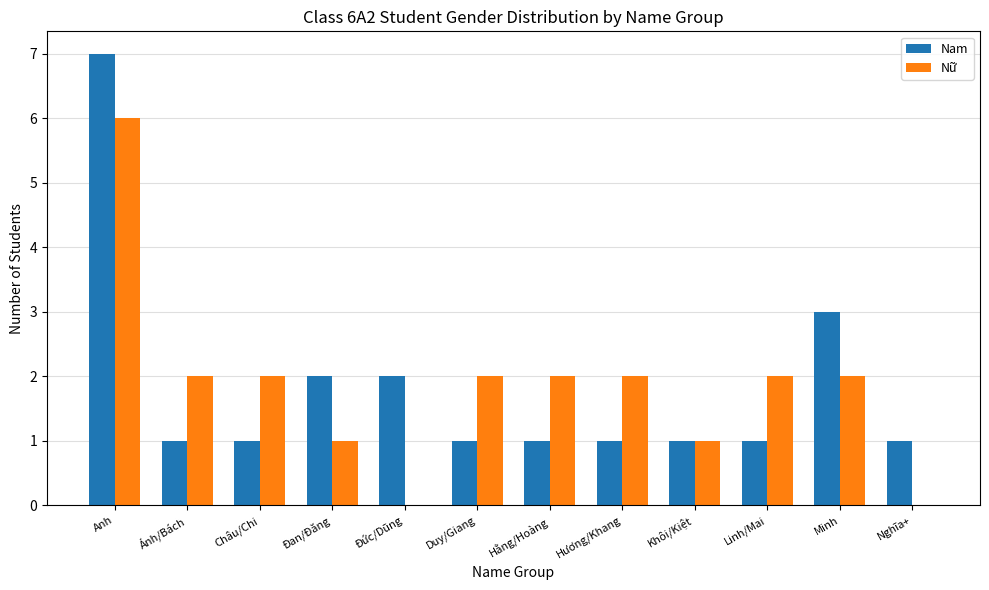

Reading left to right, extract all data points from this chart.

Nam: Anh=7	Ánh/Bách=1	Châu/Chi=1	Đan/Đăng=2	Đức/Dũng=2	Duy/Giang=1	Hằng/Hoàng=1	Hương/Khang=1	Khôi/Kiệt=1	Linh/Mai=1	Minh=3	Nghĩa+=1
Nữ: Anh=6	Ánh/Bách=2	Châu/Chi=2	Đan/Đăng=1	Đức/Dũng=0	Duy/Giang=2	Hằng/Hoàng=2	Hương/Khang=2	Khôi/Kiệt=1	Linh/Mai=2	Minh=2	Nghĩa+=0